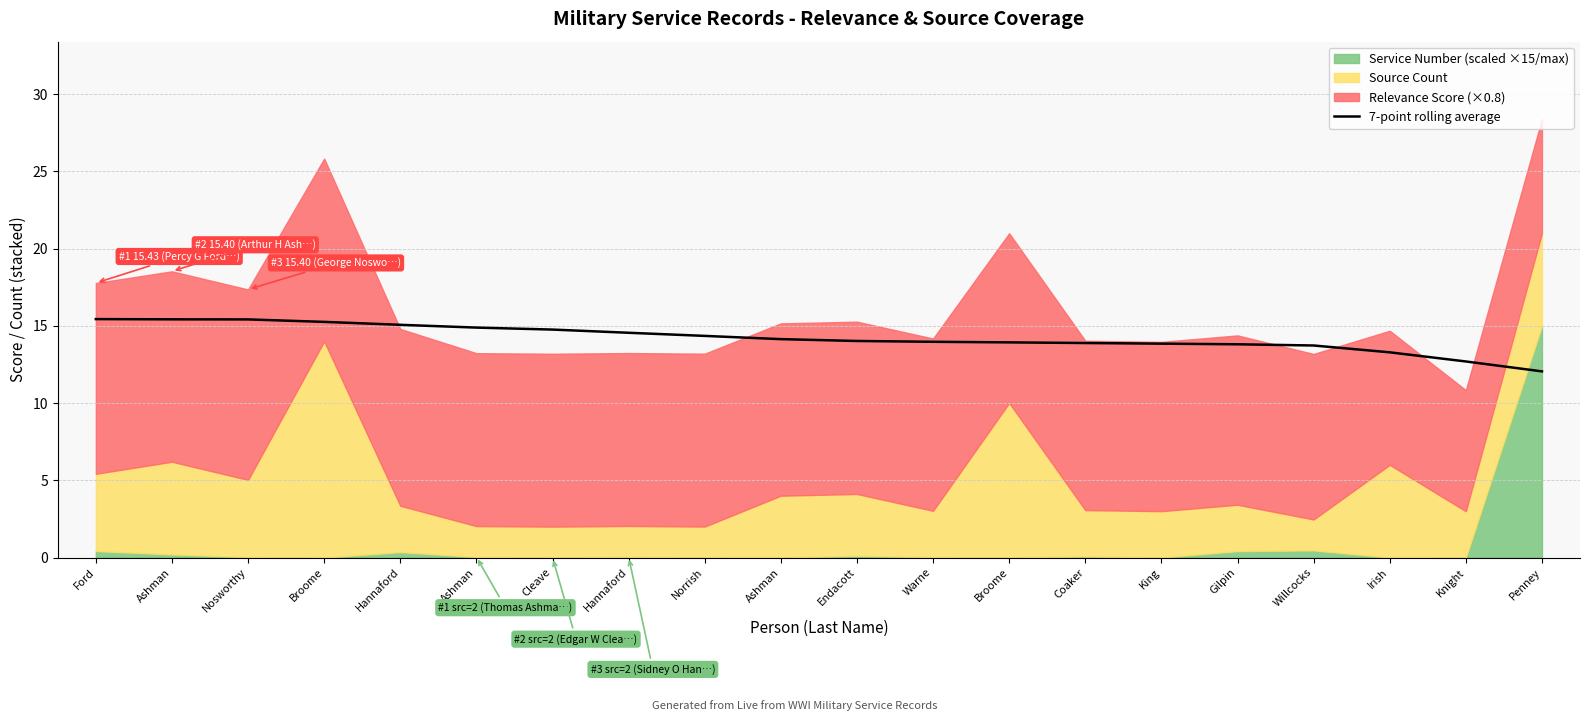

What is the value of the 3rd point from the left?

15.4